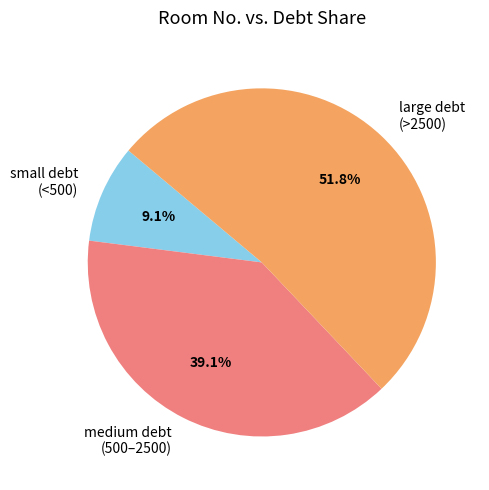

What is the majority slice?

large debt (>2500)